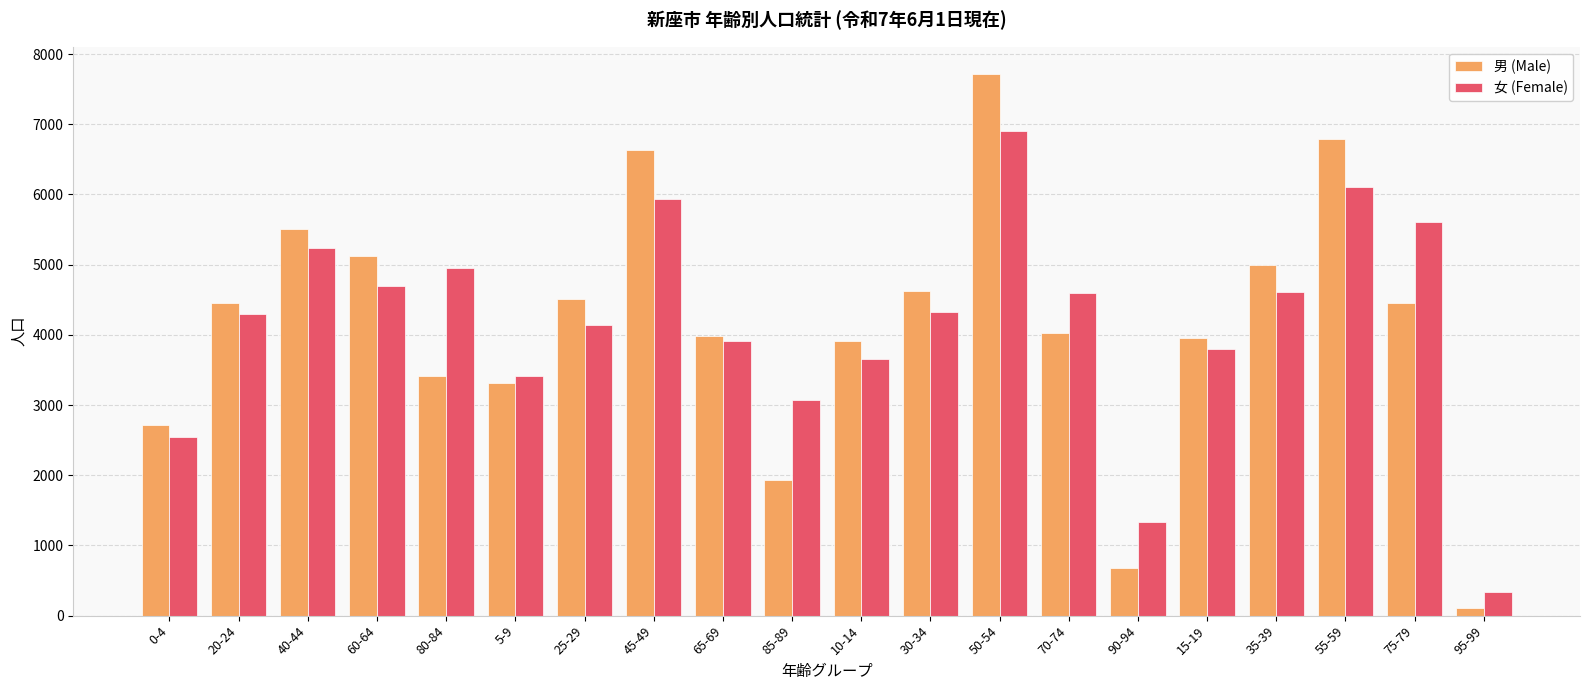

What is the difference between the 女 (Female) values at 50-54 and 85-89?

3827